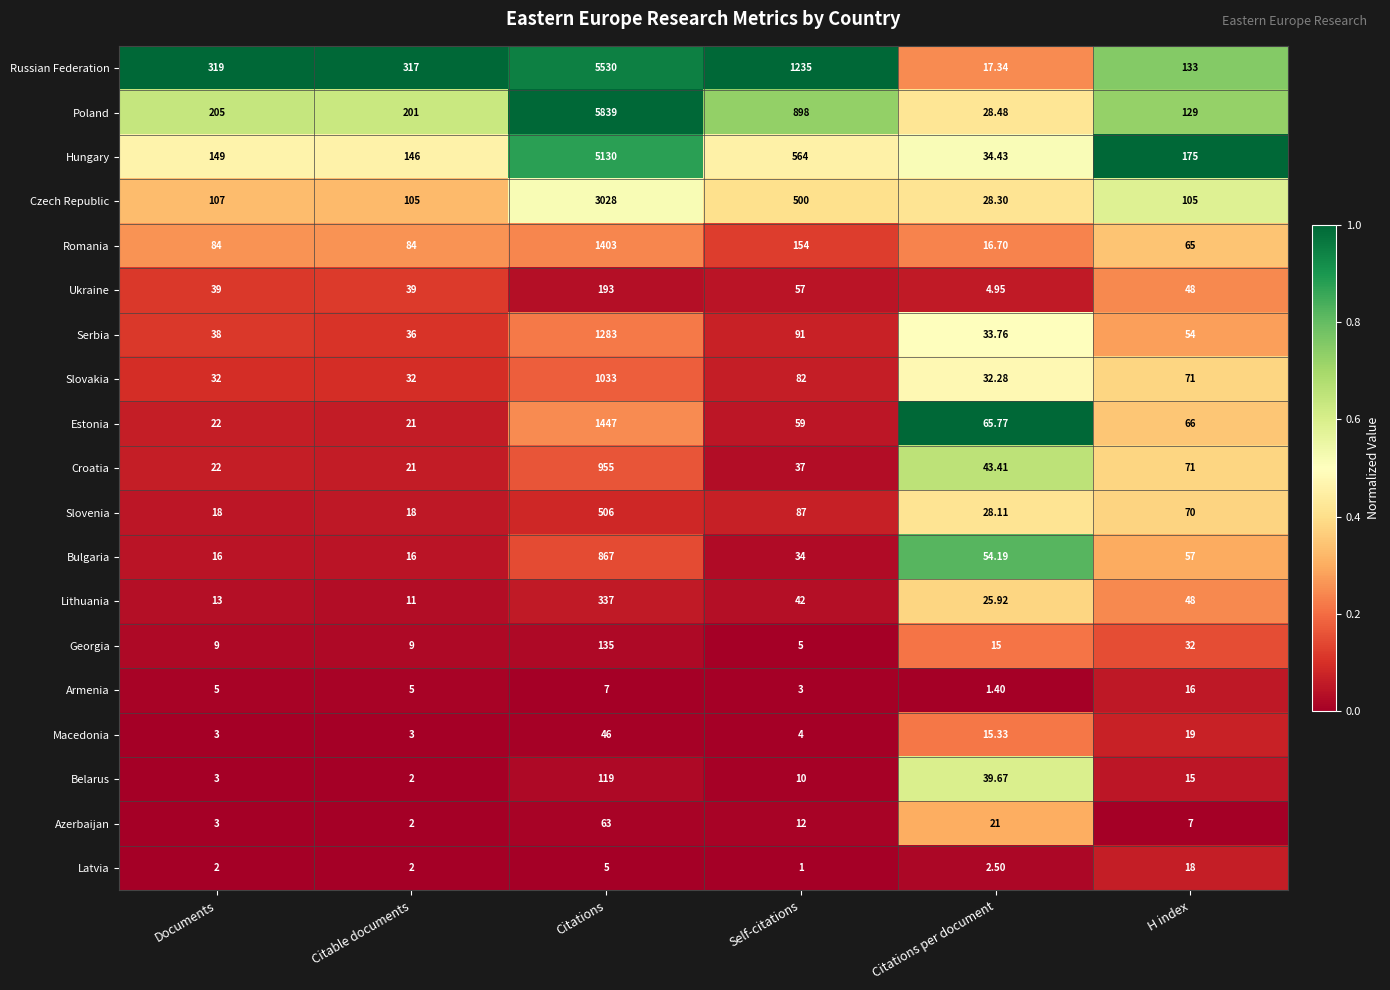

At which category does the chart reach its minimum across all series?

Self-citations